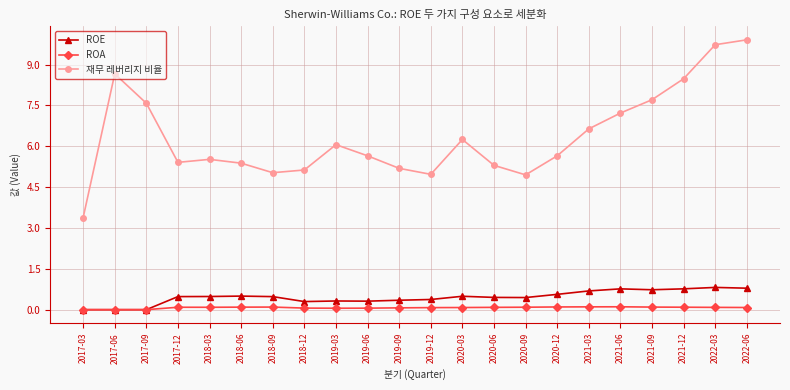

Which series has the largest total across all categories?

재무 레버리지 비율